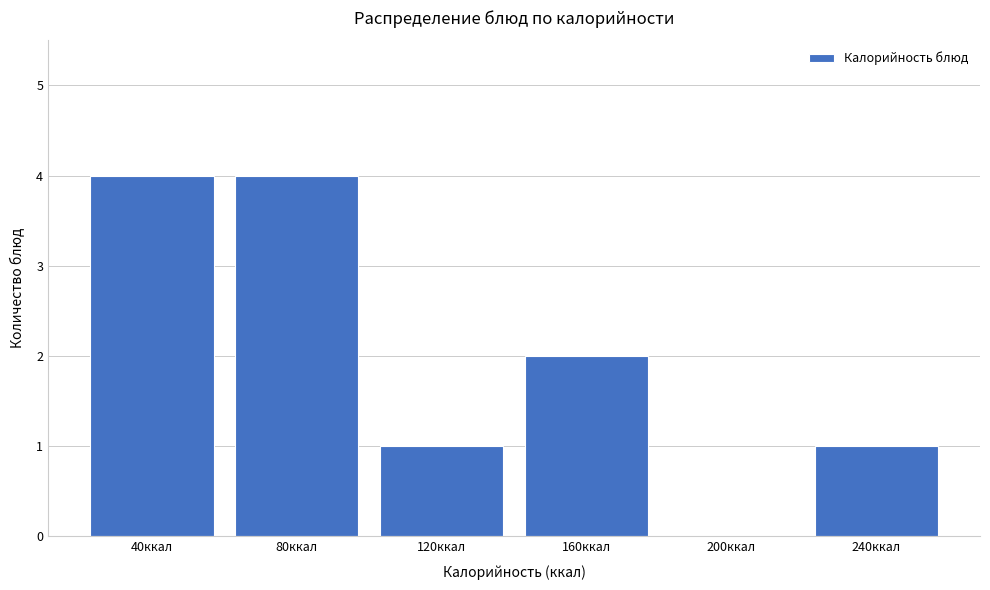

Reading left to right, extract all data points from this chart.

40ккал=4	80ккал=4	120ккал=1	160ккал=2	200ккал=0	240ккал=1